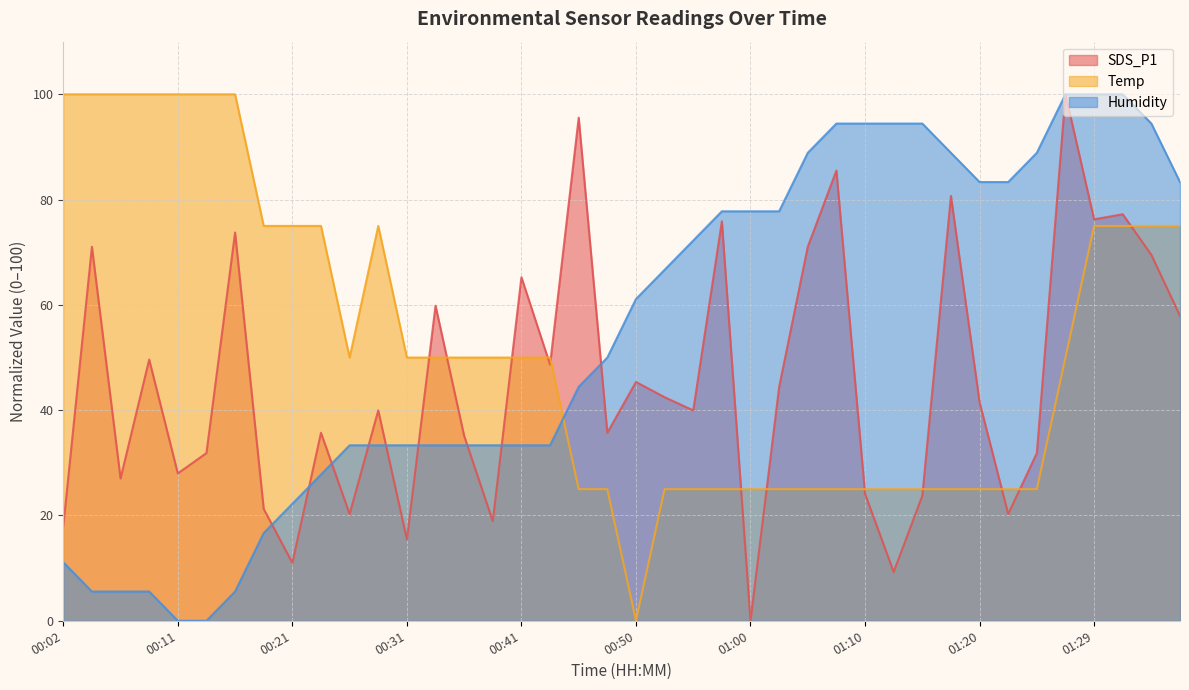

How many lines are shown in the chart?

3